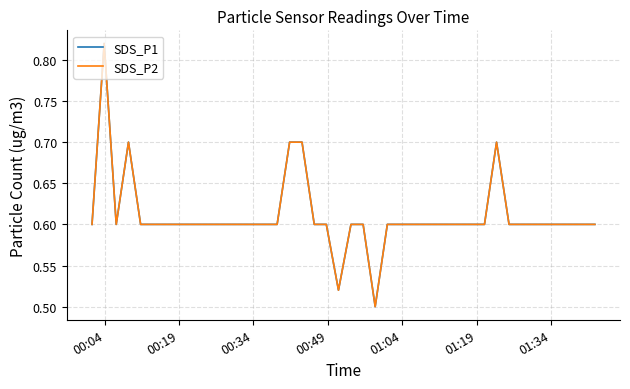

Rank the series by their maximum value, from highest to lowest.

SDS_P1, SDS_P2